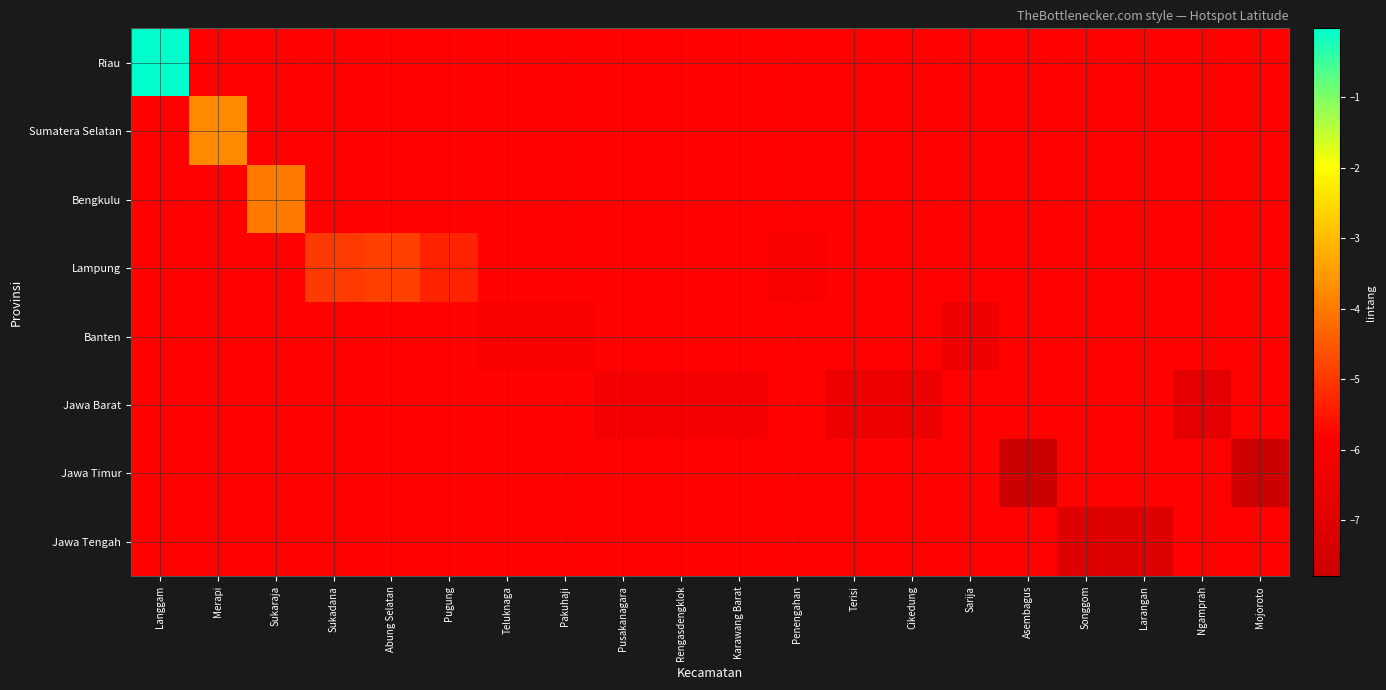

What is the spread (max minus min) of values at Sukadana?

0.8